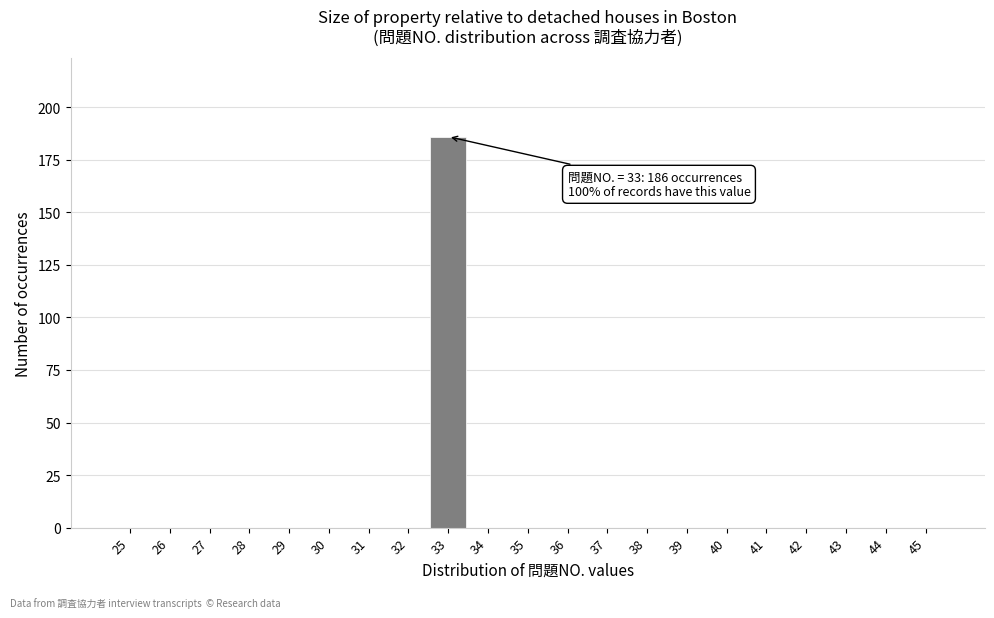

Reading left to right, transcribe all the data shown in this chart.

25=0	26=0	27=0	28=0	29=0	30=0	31=0	32=0	33=186	34=0	35=0	36=0	37=0	38=0	39=0	40=0	41=0	42=0	43=0	44=0	45=0